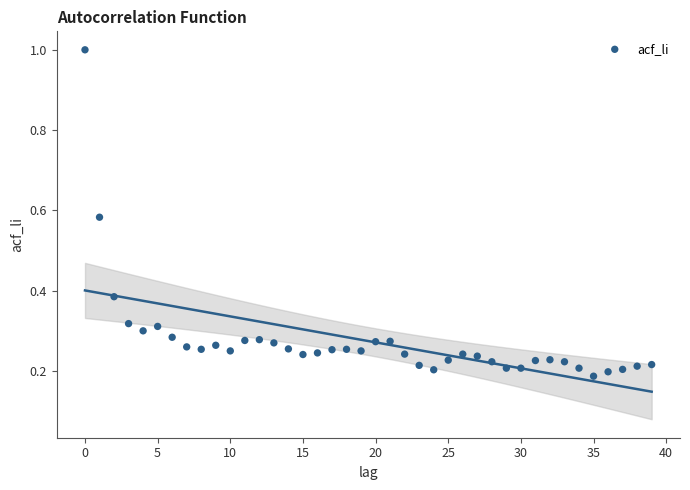

What is the range of Y values (max minus min)?

0.8